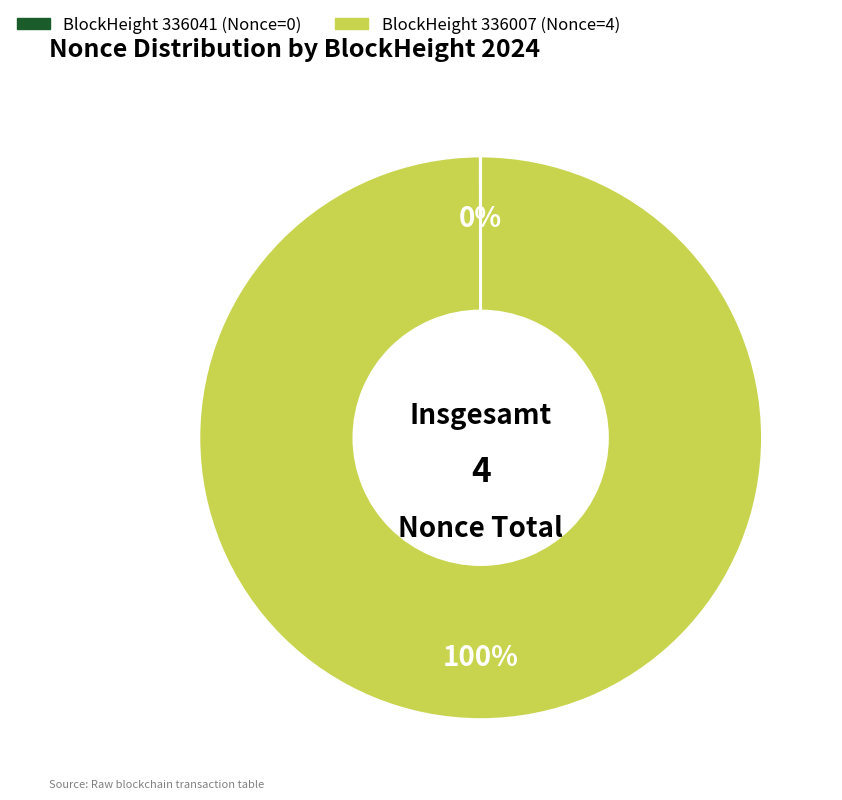

To the nearest percent, what is the average slice percentage?

50%